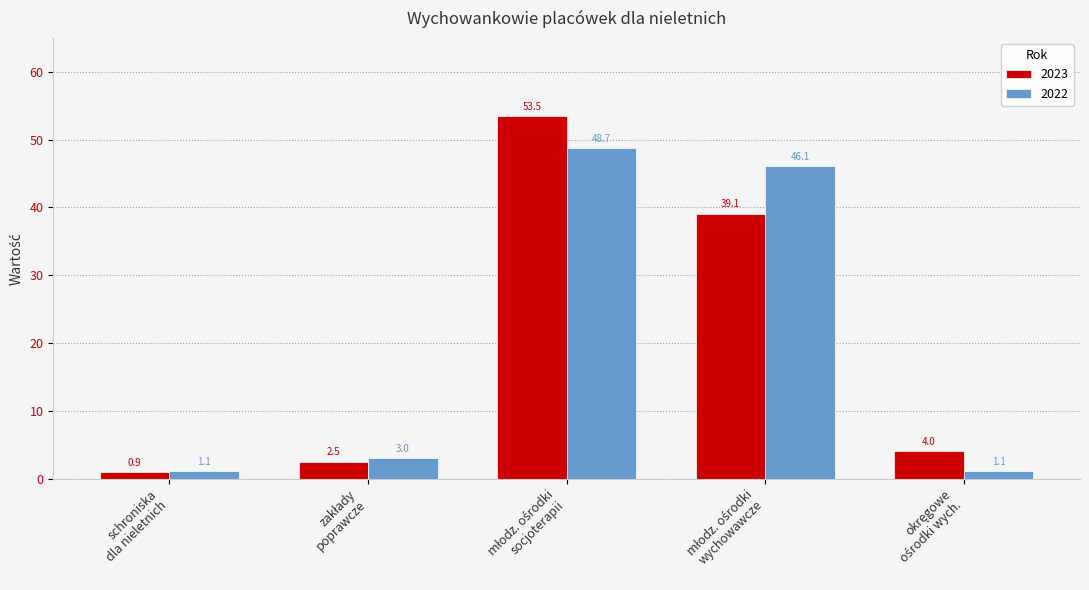

What are all the series names shown in the legend?

2023, 2022